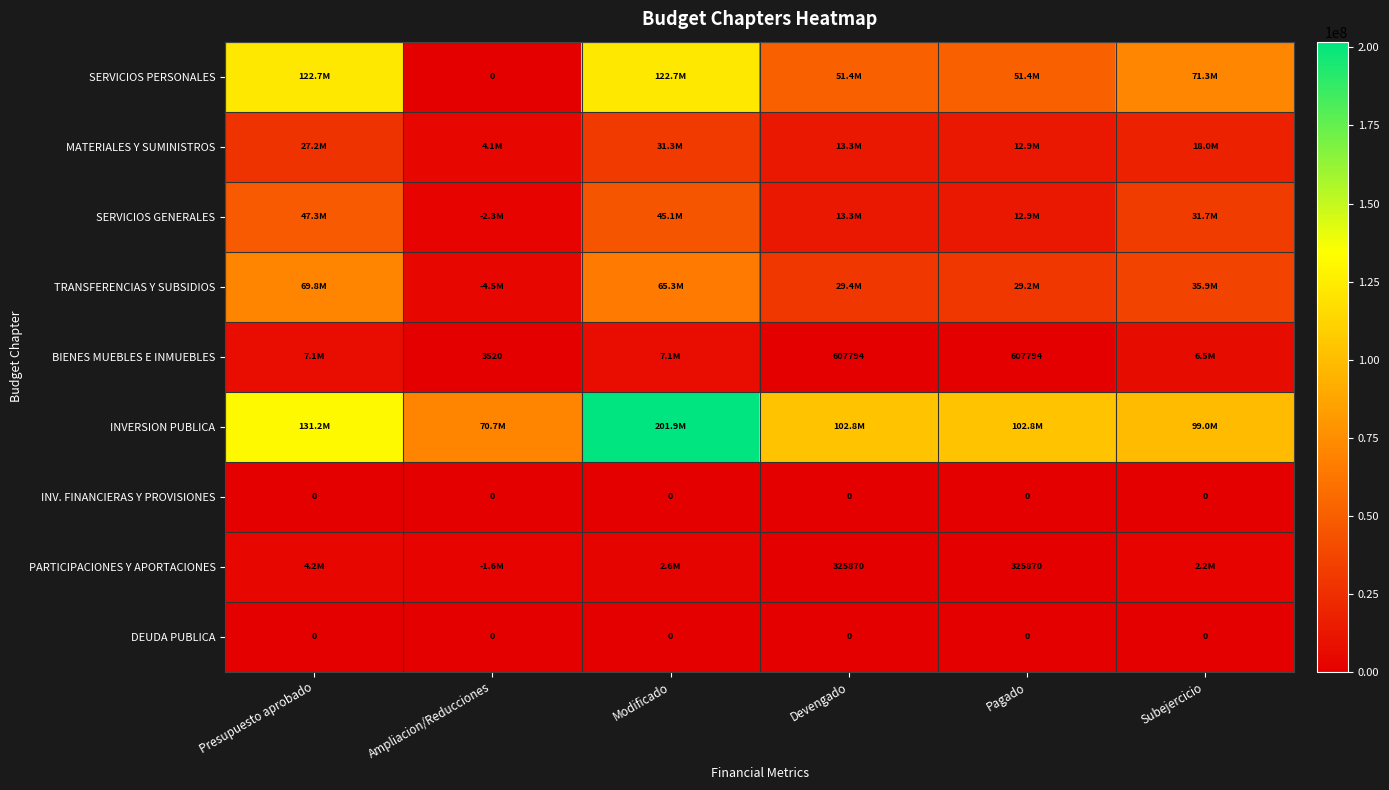

Which series changed the most between Ampliacion/Reducciones and Modificado?

INVERSION PUBLICA